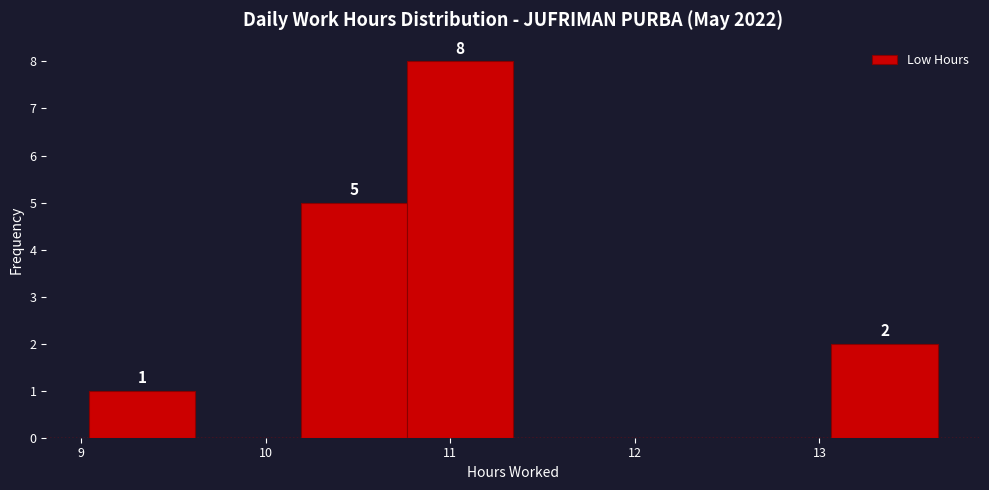

Over which range of the x-axis is the bar tallest?

10.8 to 11.3